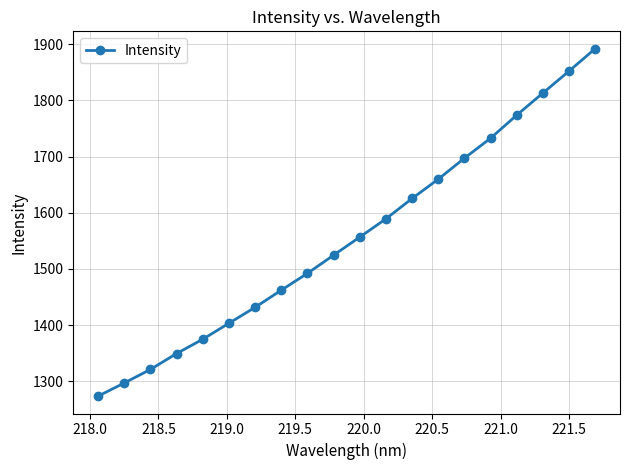

What is the minimum value shown in the chart?

1273.7